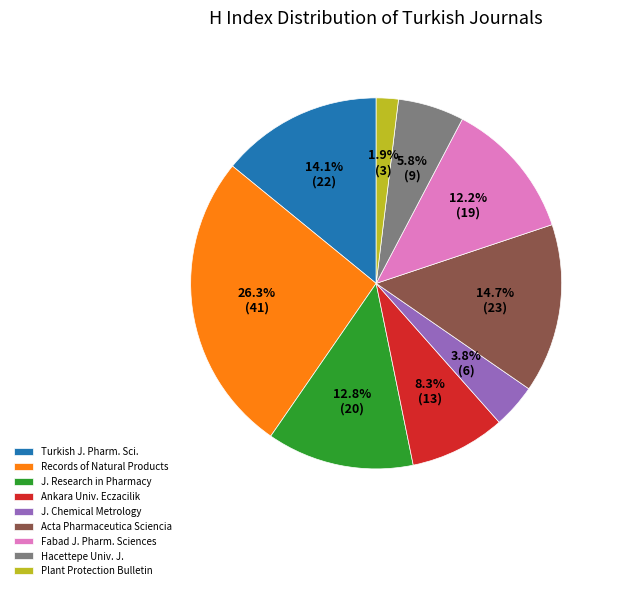

What percentage is NOT represented by Records of Natural Products?

73.7%